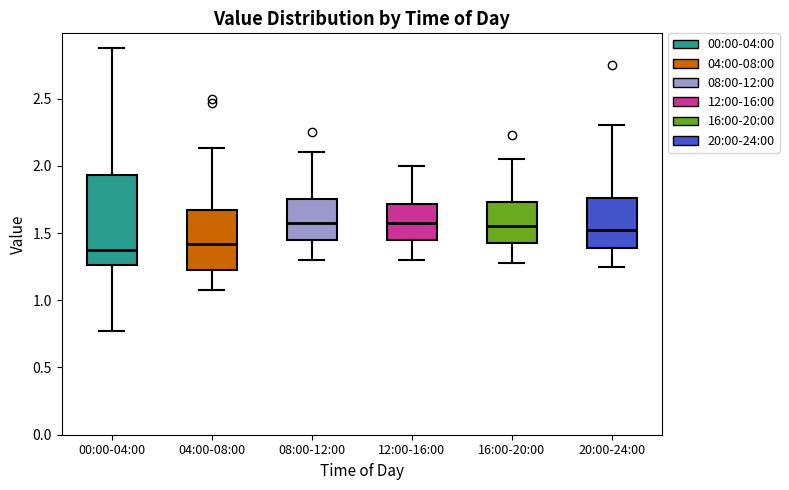

Reading left to right, read every box against the y-axis: the position of its median line, the range the box covers, and the ends of its whiskers. The values are not printed on the chart, so give them approximately, as read against the axis.

00:00-04:00: median 1.40, box 1.25 to 1.95, whiskers 0.75 to 2.90
04:00-08:00: median 1.40, box 1.20 to 1.70, whiskers 1.10 to 2.15
08:00-12:00: median 1.60, box 1.45 to 1.75, whiskers 1.30 to 2.10
12:00-16:00: median 1.60, box 1.45 to 1.70, whiskers 1.30 to 2.00
16:00-20:00: median 1.55, box 1.45 to 1.75, whiskers 1.30 to 2.05
20:00-24:00: median 1.55, box 1.40 to 1.75, whiskers 1.25 to 2.30